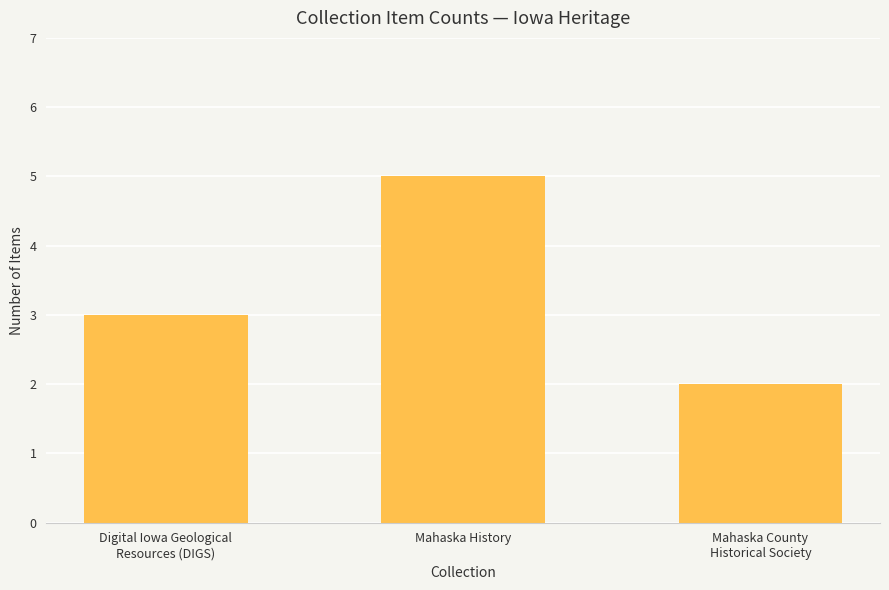

Reading right to left, list all the values displayed in this chart.

Mahaska County
Historical Society=2	Mahaska History=5	Digital Iowa Geological
Resources (DIGS)=3